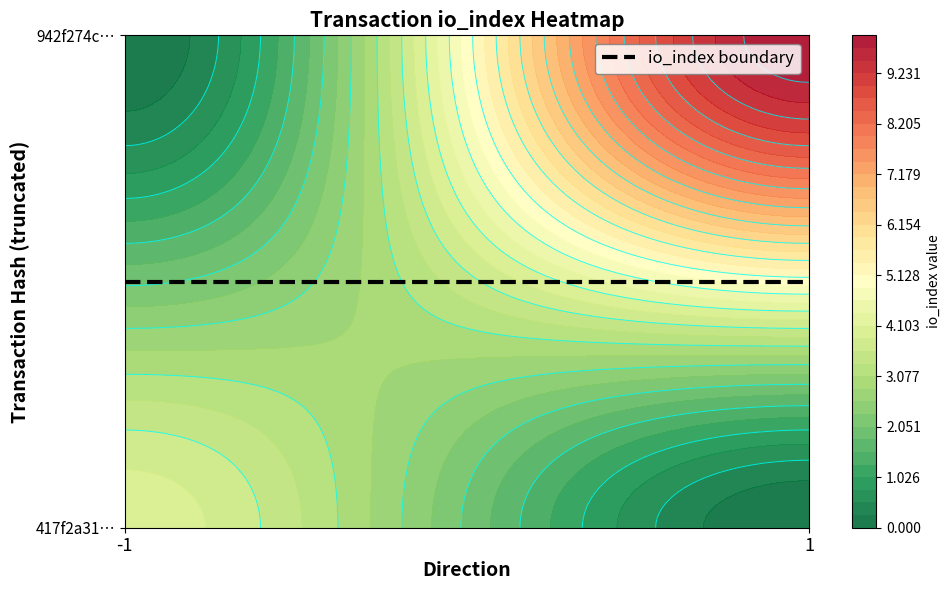

What is the sum of the 417f2a3179864dc3c1cc57ff690528162e5721a values at direction and io_index?

3